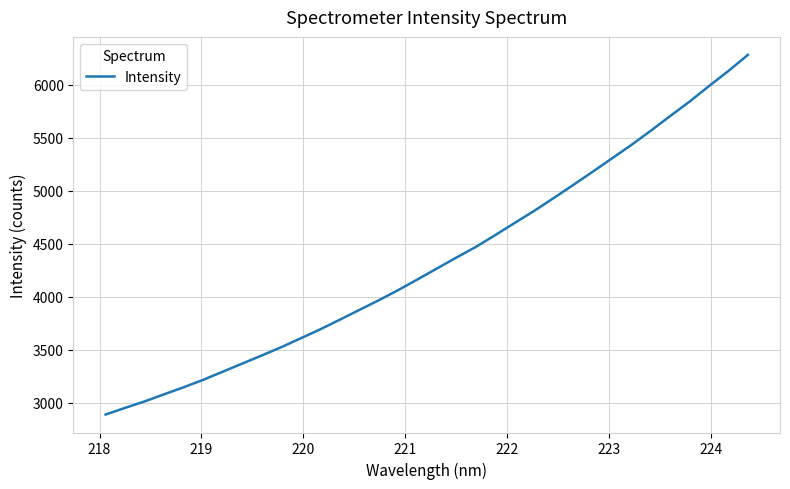

What is the maximum value shown in the chart?

6282.8